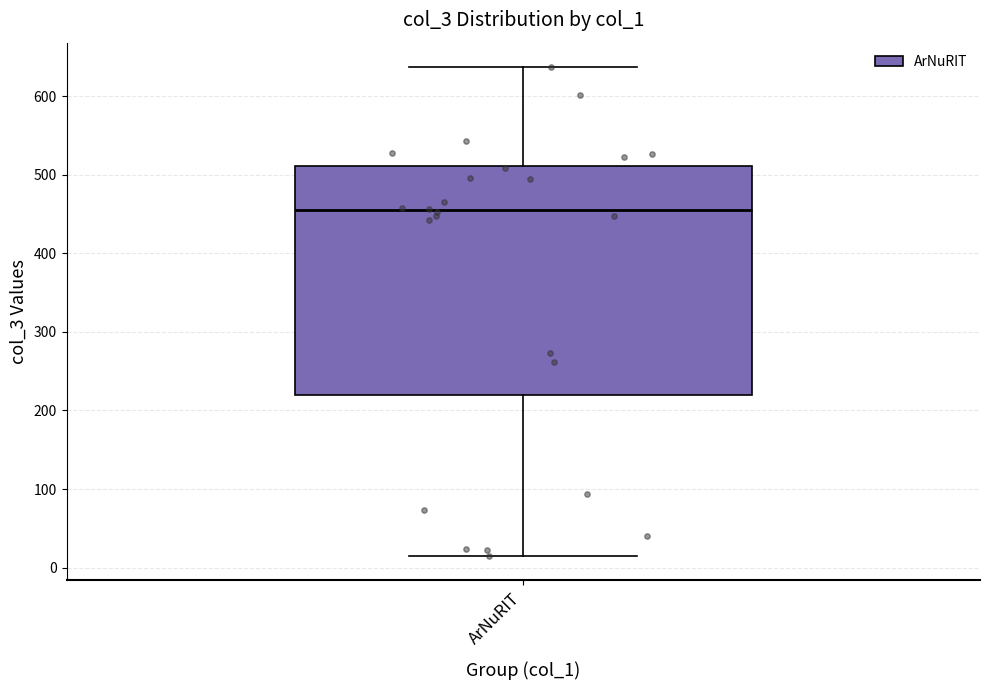

Read this box plot against the y-axis: the position of the median line, the range covered by the box, and the ends of both whiskers. The values are not printed on the chart, so give them approximately, as read against the axis.

median 450, box 220 to 510, whiskers 20 to 640